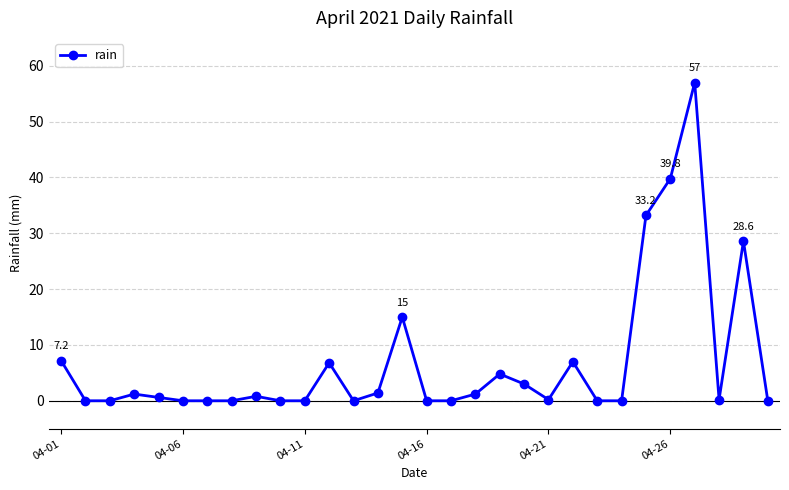

What is the value of the 28th point from the left?

0.2